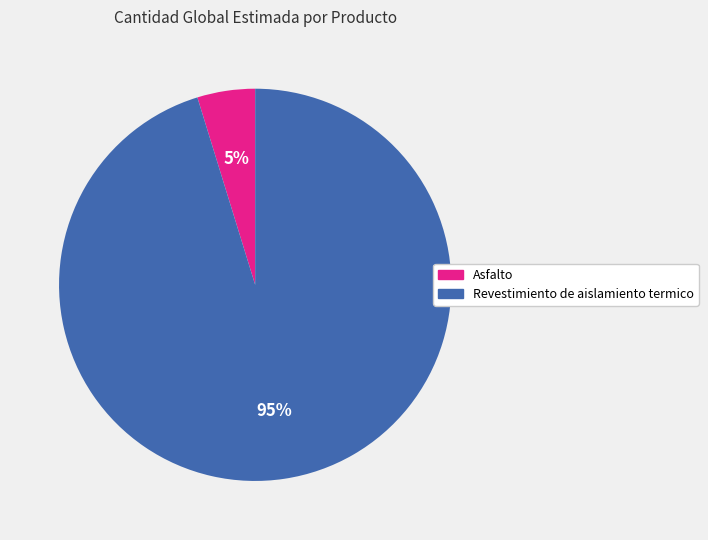

To the nearest percent, what is the difference between the Revestimiento de aislamiento termico and Asfalto slice percentages?

90%